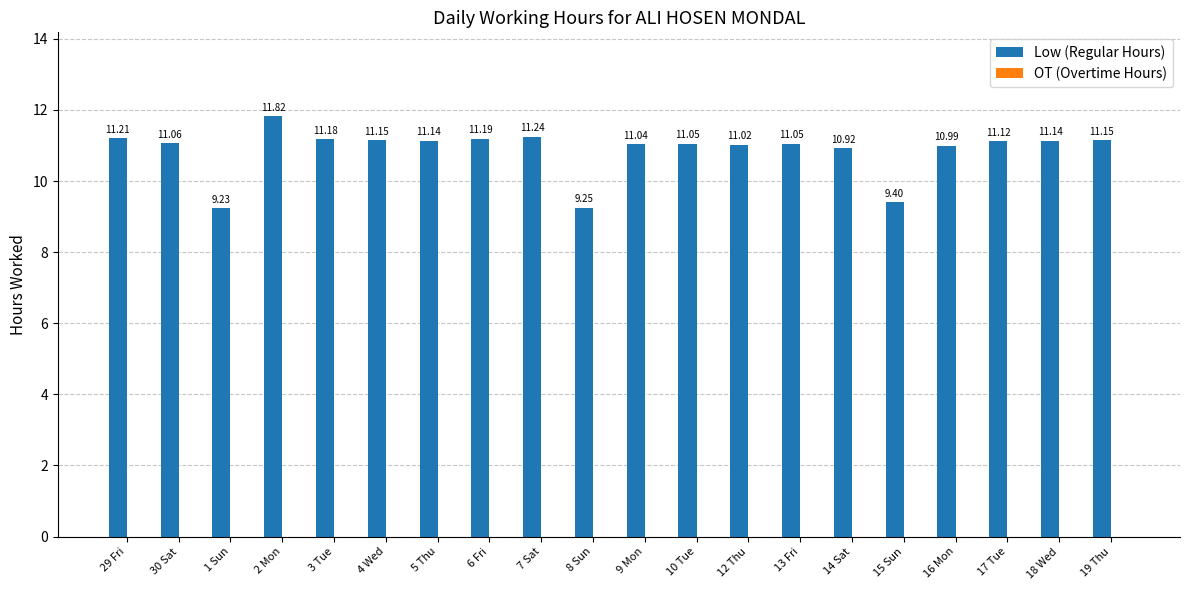

What is the change in value from 30 Sat to 18 Wed?

+0.1